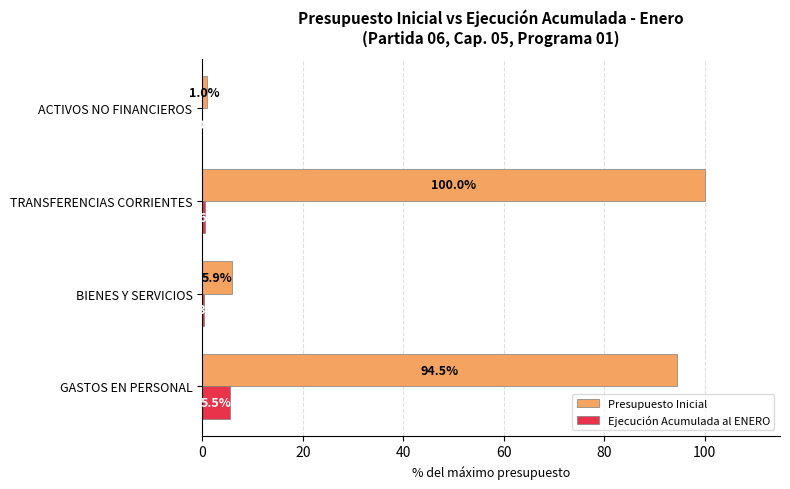

At which category is the sum across all series the highest?

TRANSFERENCIAS CORRIENTES